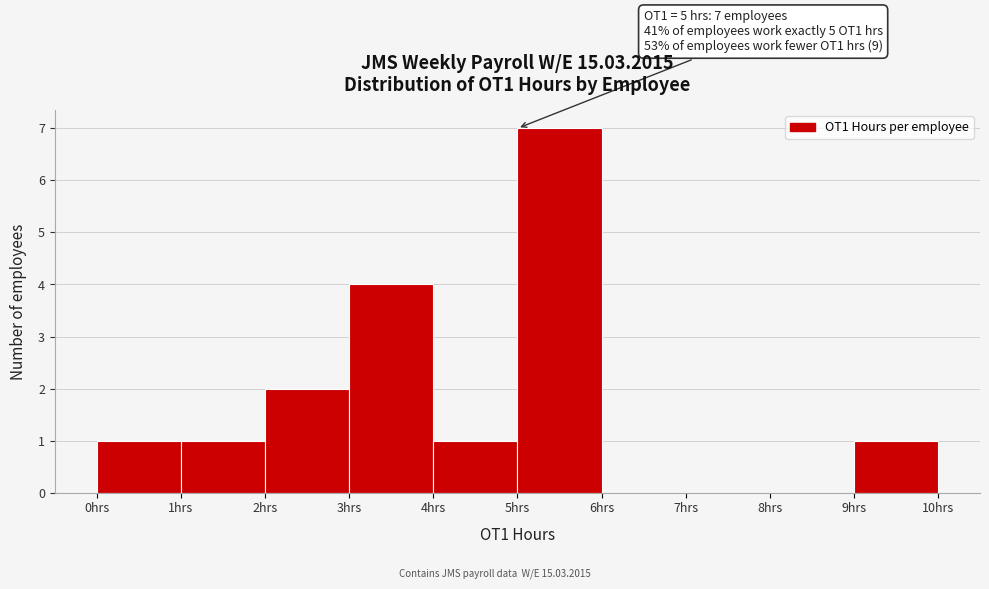

Over which range of the x-axis is the bar tallest?

5 to 6